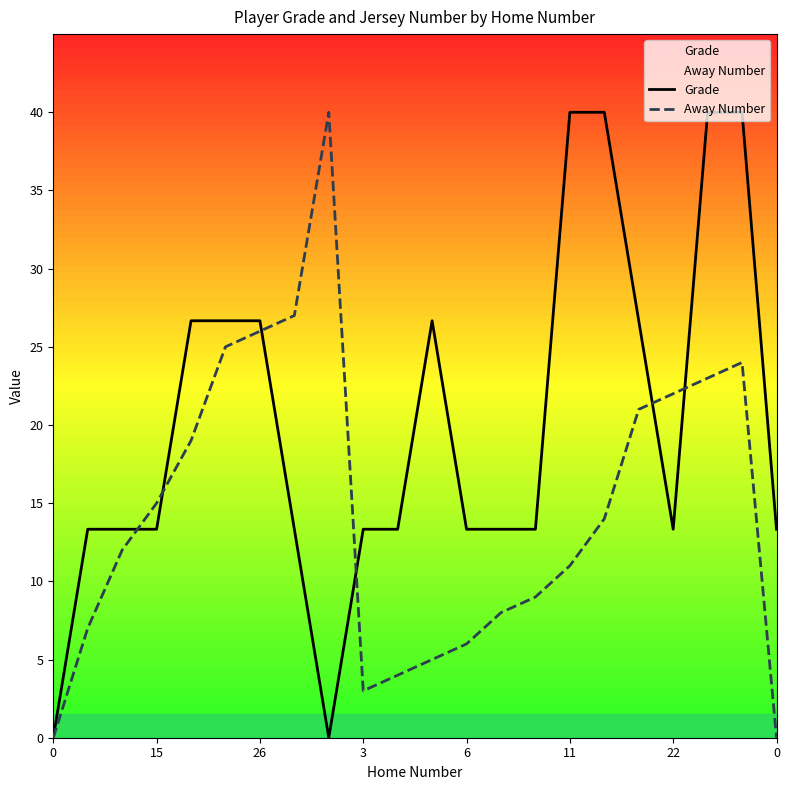

In Grade, how many points are lower than both neighbors (excluding endpoints)?

2